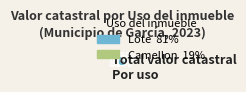

Does any single category account for the majority?

Yes